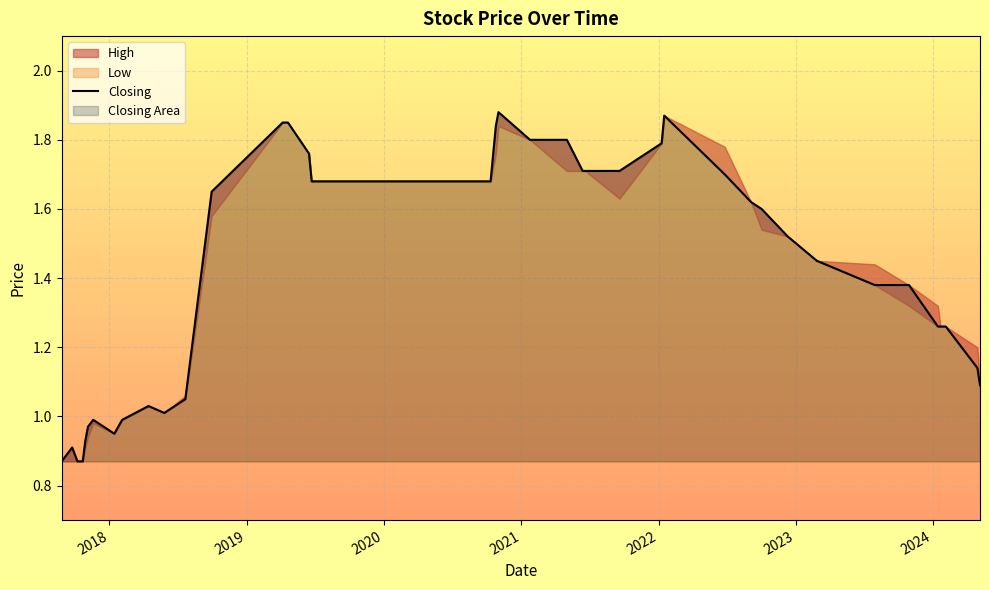

Is the value of Closing at 20/06/2021 greater than the value of Low at 05/11/2017?

Yes